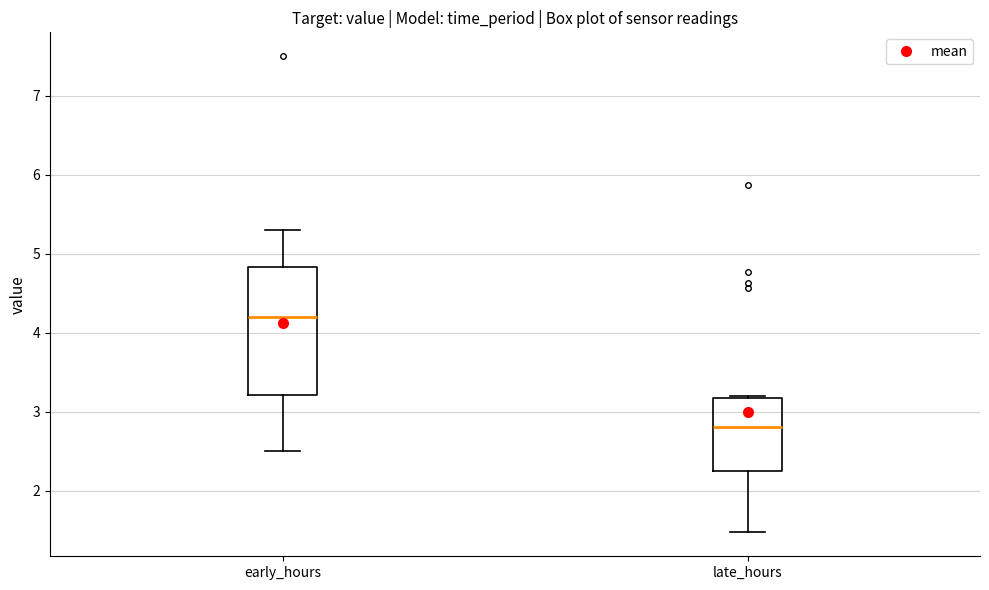

Where does the median line of the box for early_hours sit on the y-axis? The values are not printed on the chart, so give them approximately, as read against the axis.

4.2